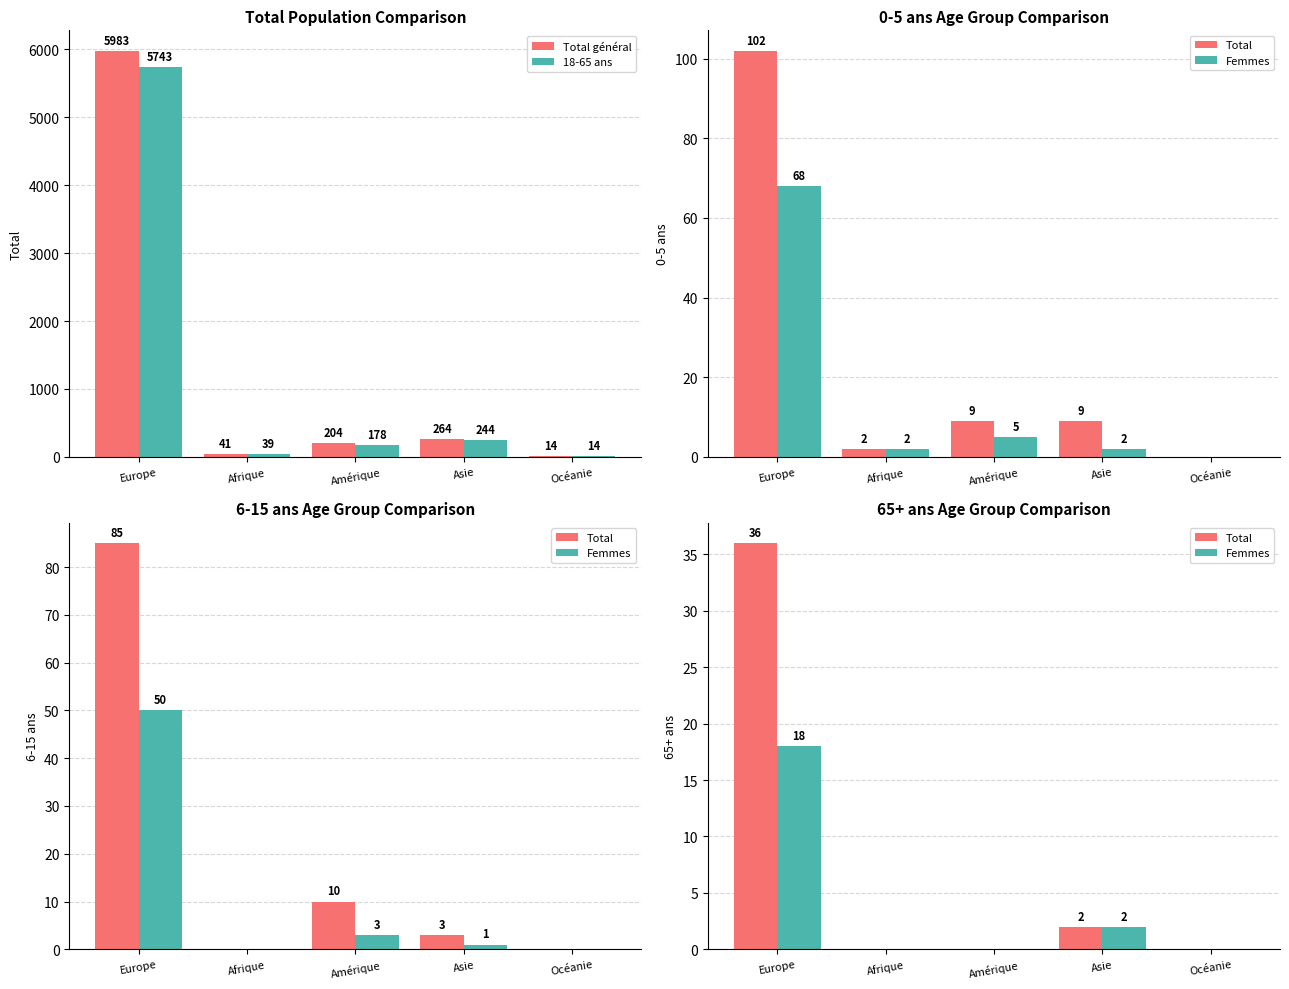

Is it true that Femmes equals 18 at Europe?

True